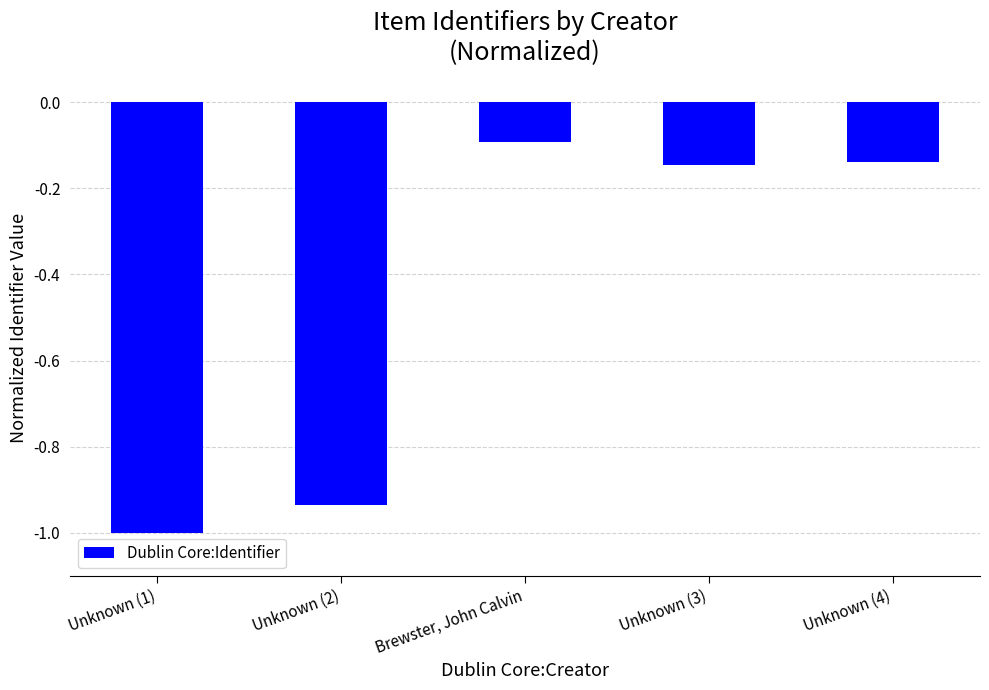

At which label is the value closest to 0?

Brewster, John Calvin